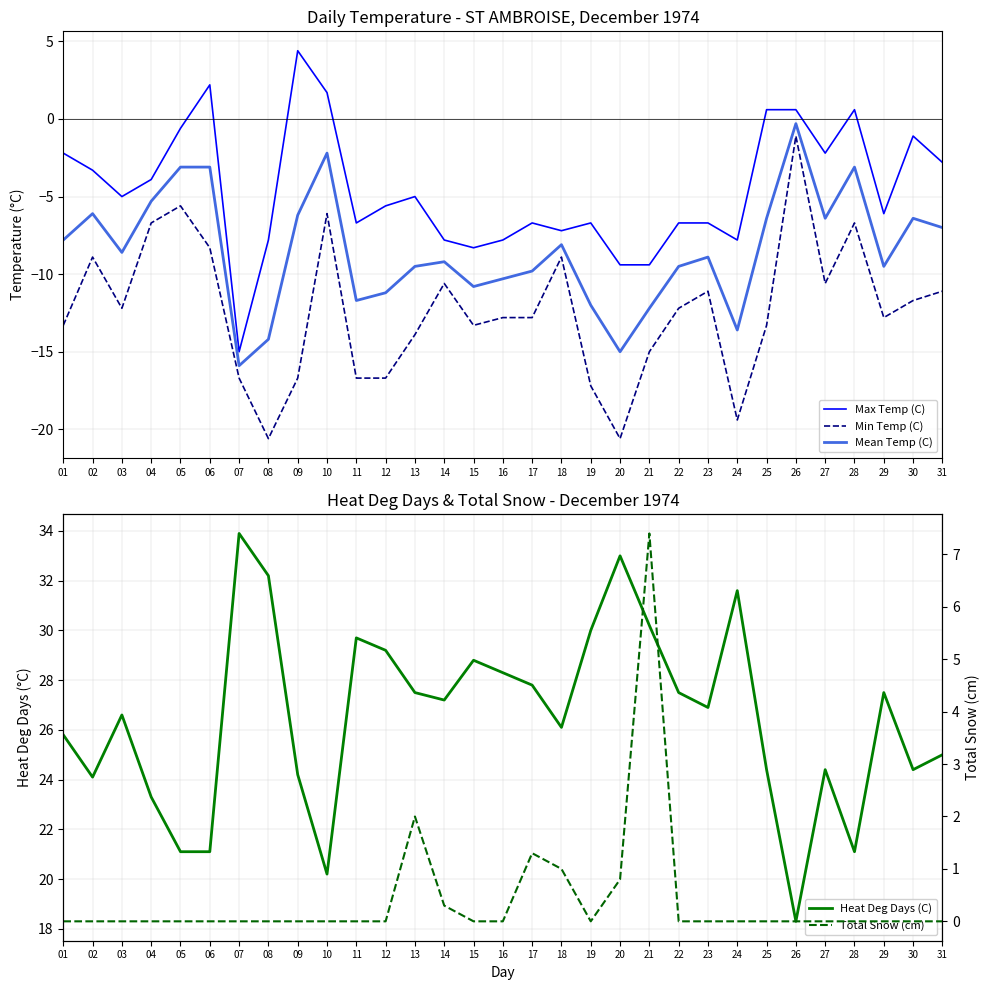

True or false: Min Temp (C) and Max Temp (C) cross at least once.

False